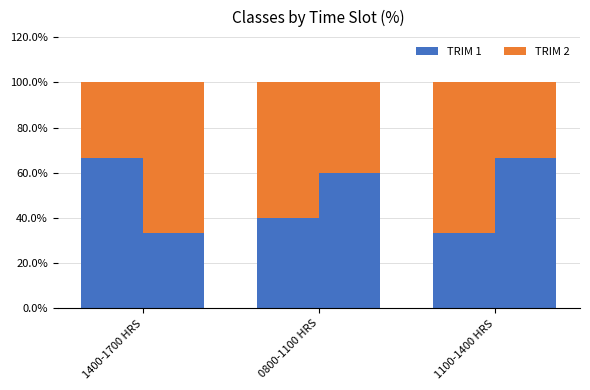

Which label corresponds to the largest value in the chart?

1400-1700 HRS